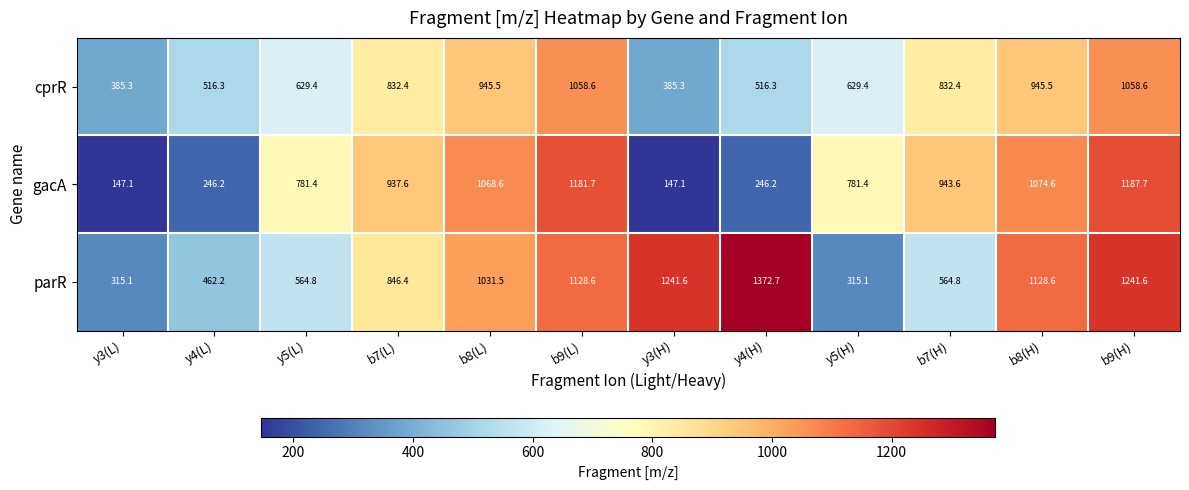

What is the difference between the highest and lowest values at y4(H)?

1126.5